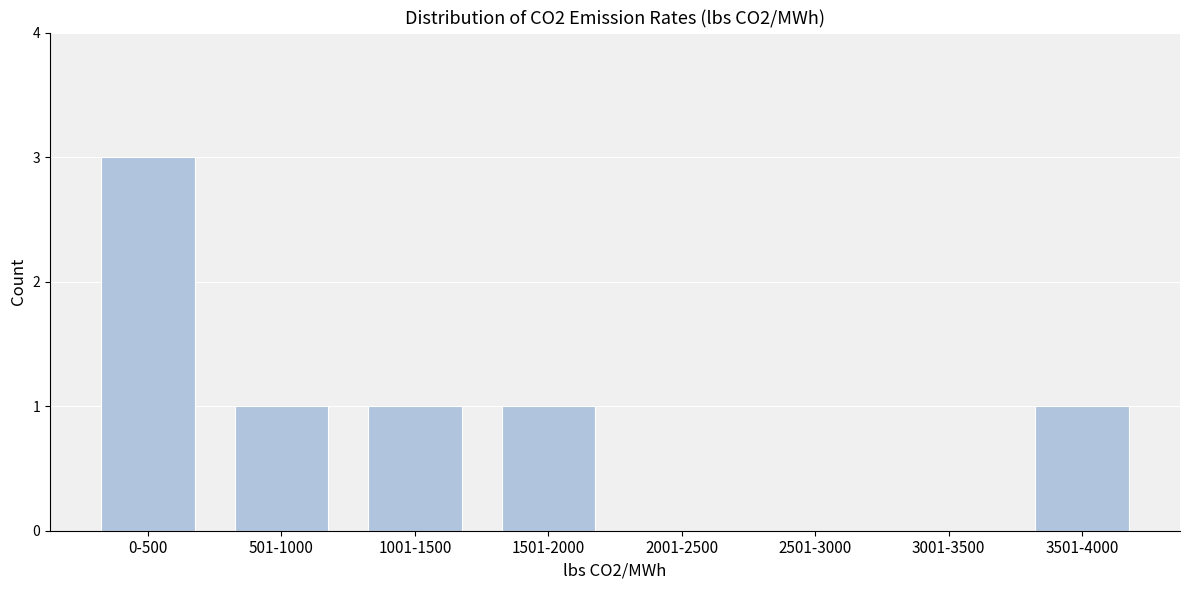

Reading left to right, what are all the values shown in this chart?

0-500=3	501-1000=1	1001-1500=1	1501-2000=1	2001-2500=0	2501-3000=0	3001-3500=0	3501-4000=1